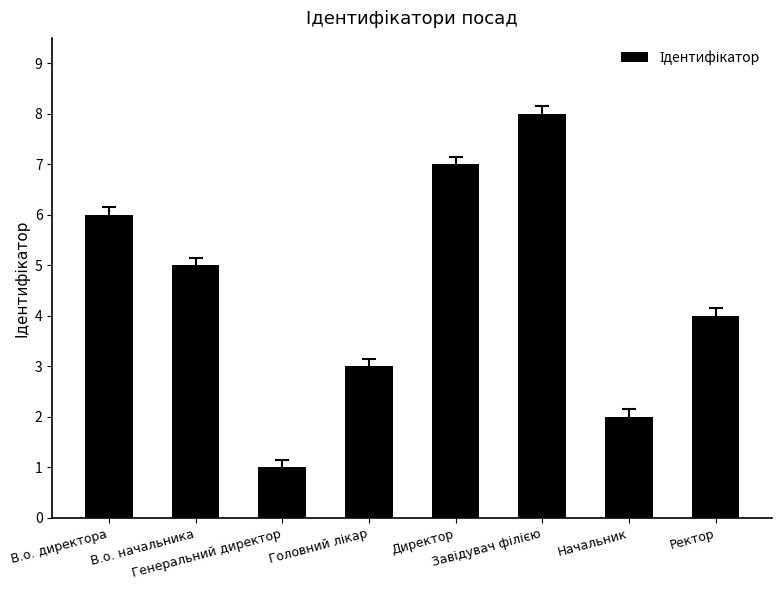

What is the label of the 5th bar from the left?

Директор